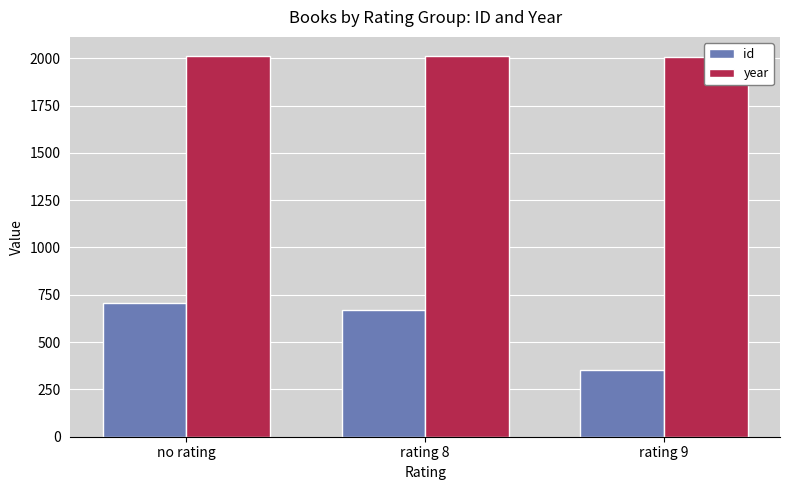

What is the label of the 2nd bar from the left?

rating 8